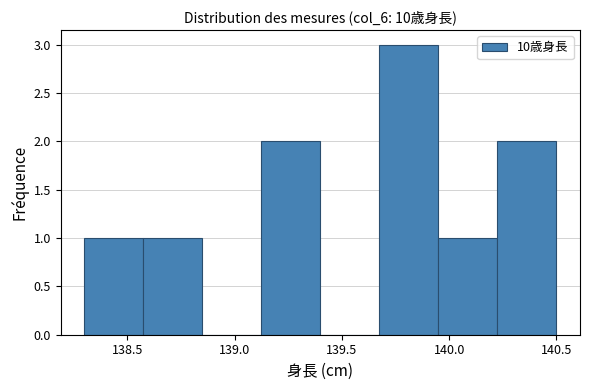

What is the height of the bar covering 138.575 to 138.850 on the x-axis? Neither the bar edges nor the heights are printed on the chart, so give them approximately, as read against the axes.

1